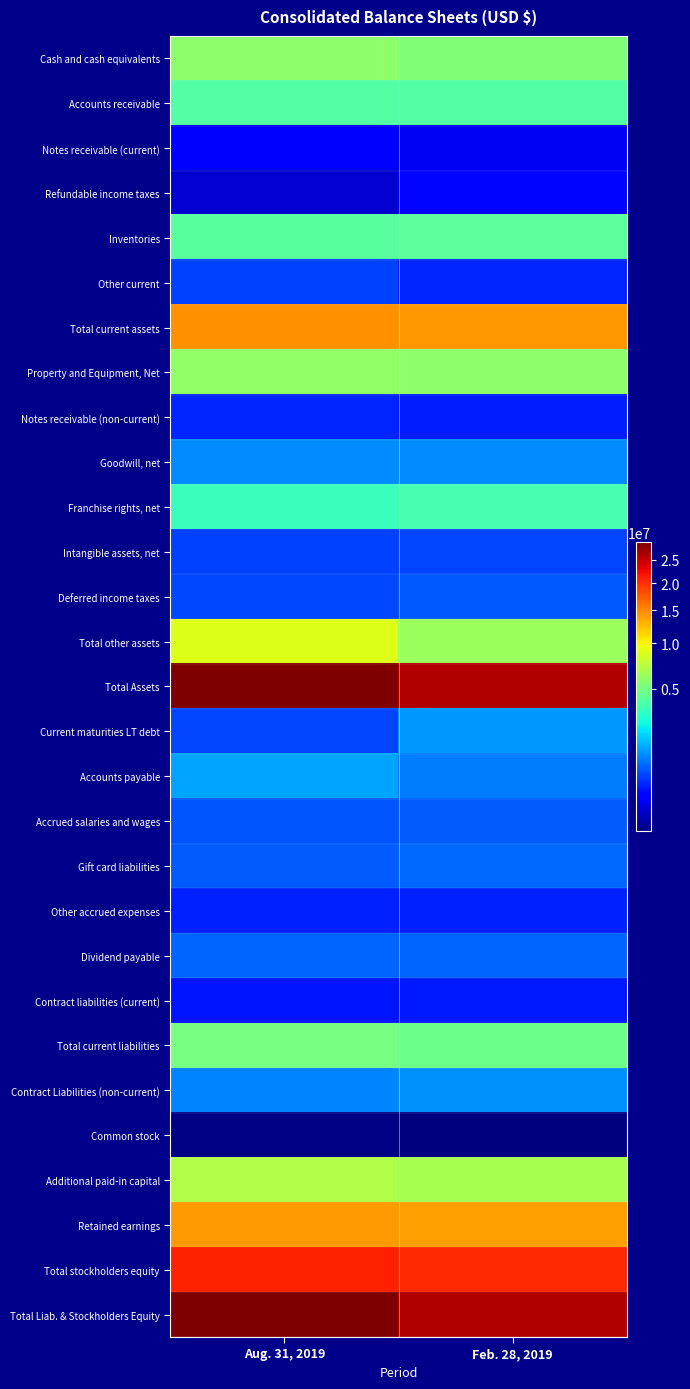

At which category does the chart reach its peak across all series?

Aug. 31, 2019